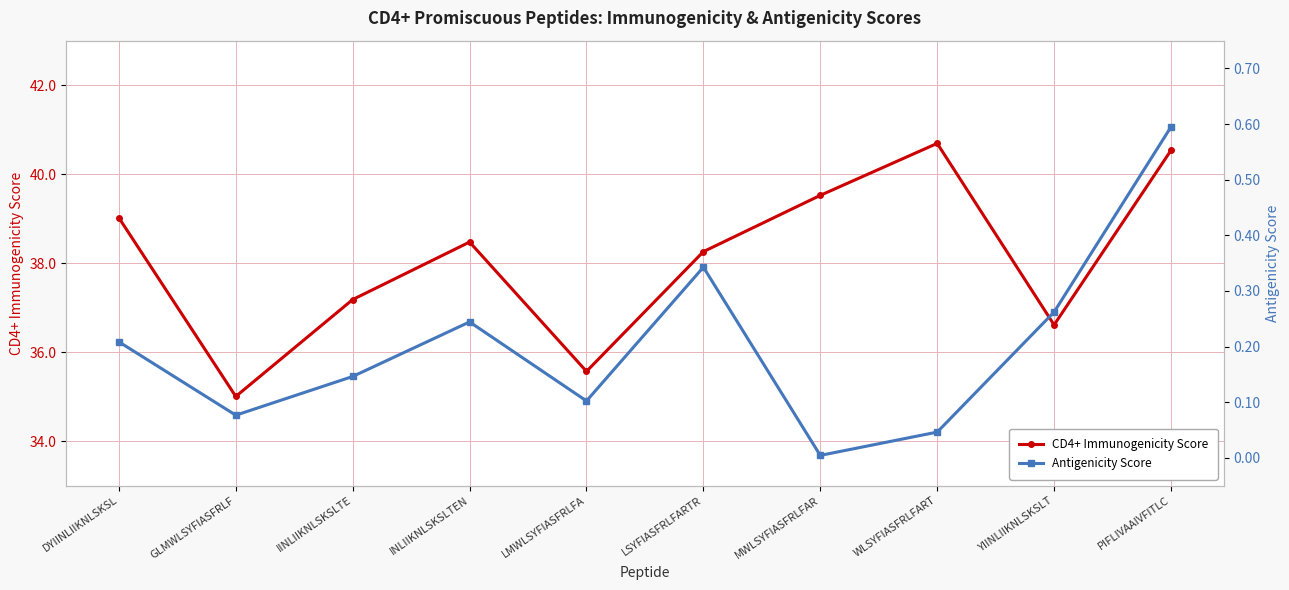

How many data points in CD4+ Immunogenicity Score are less than 38?

4